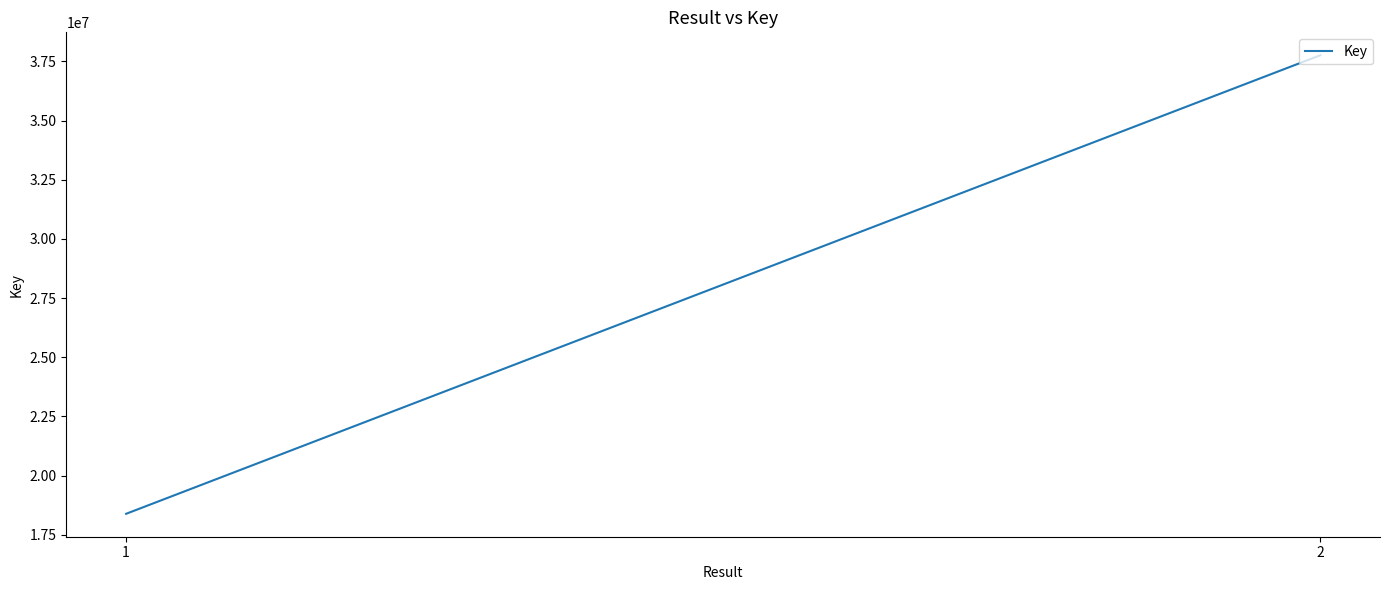

Reading left to right, extract all data points from this chart.

1=18388553	2=37761337